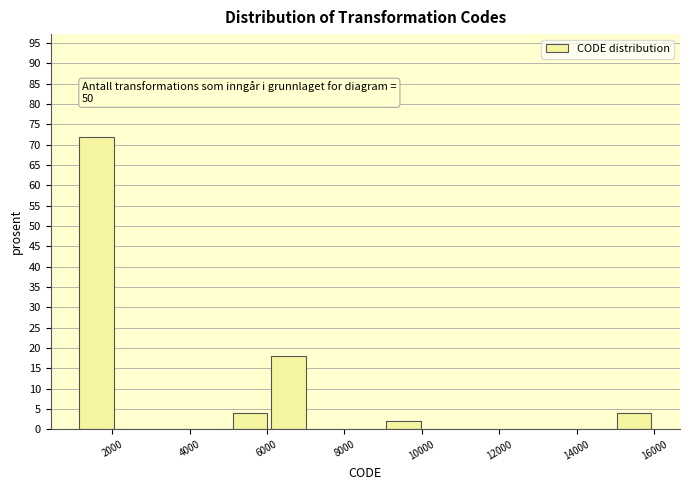

Which range on the x-axis has the tallest bar?

1200 to 2000